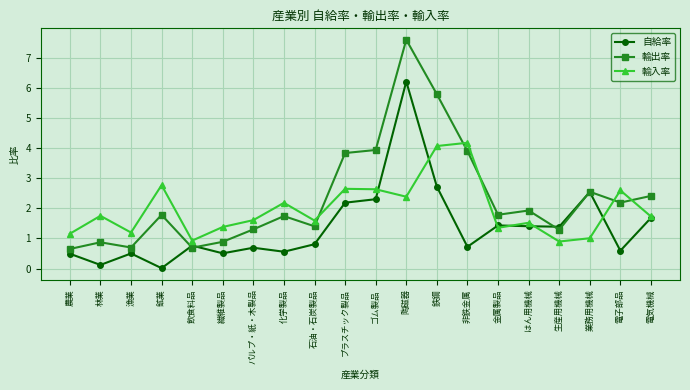

Which category has the highest value in the 輸入率 series?

非鉄金属